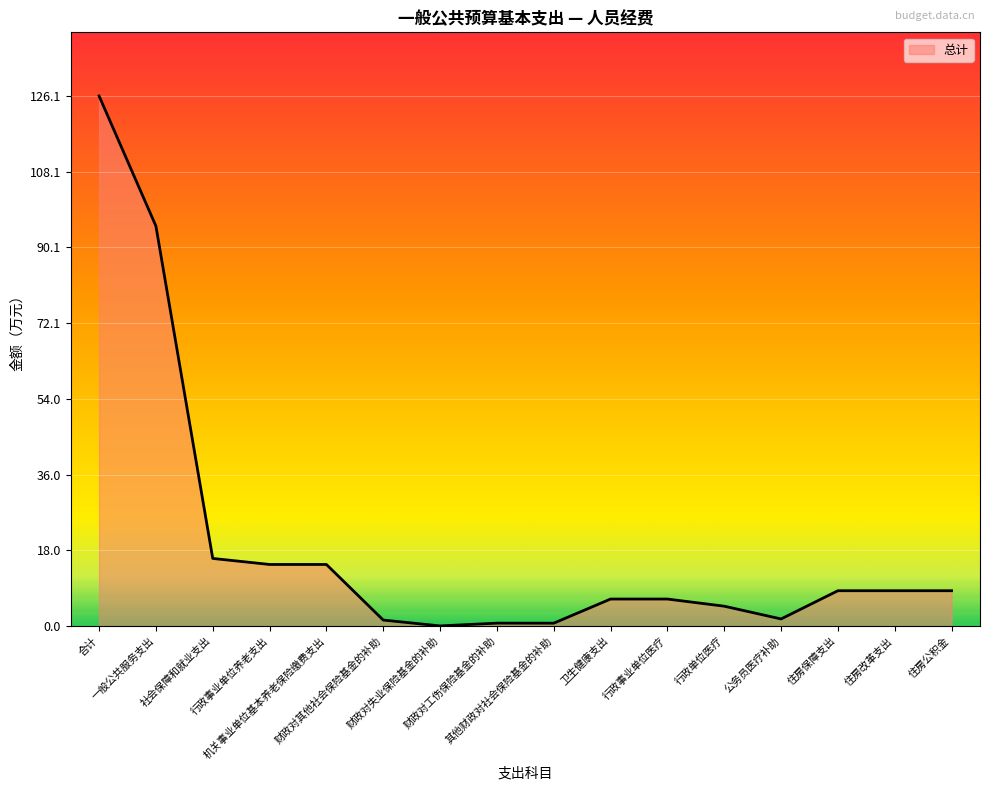

What is the change in value from 一般公共服务支出 to 卫生健康支出?

-88.7